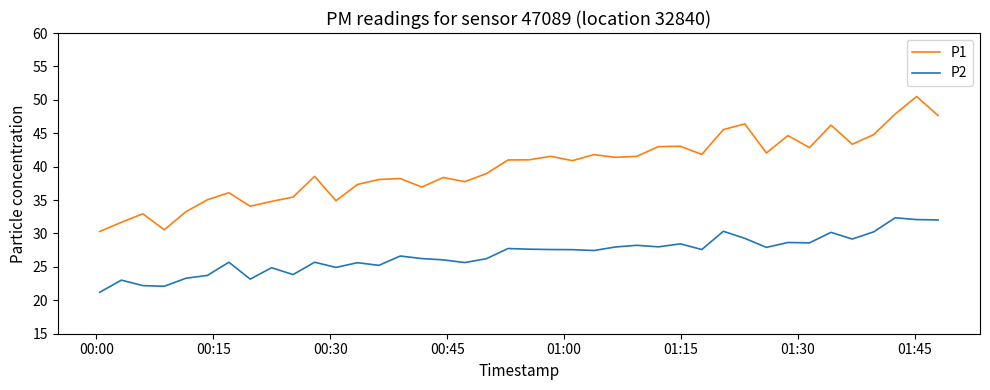

Which series has the widest spread of values?

P1